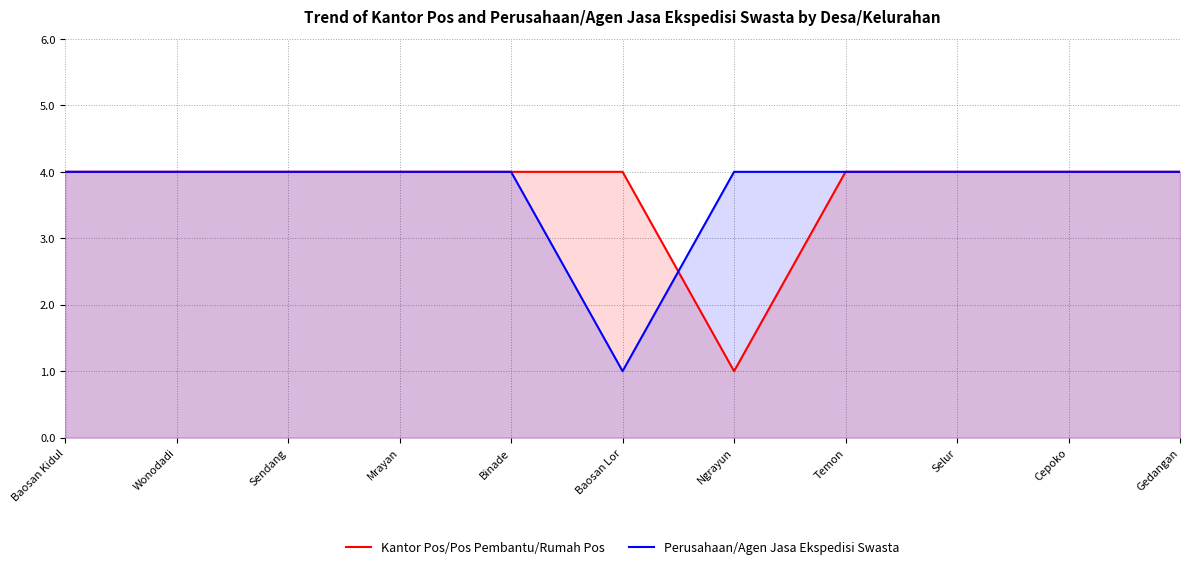

Which category has the lowest value across all series?

Ngrayun